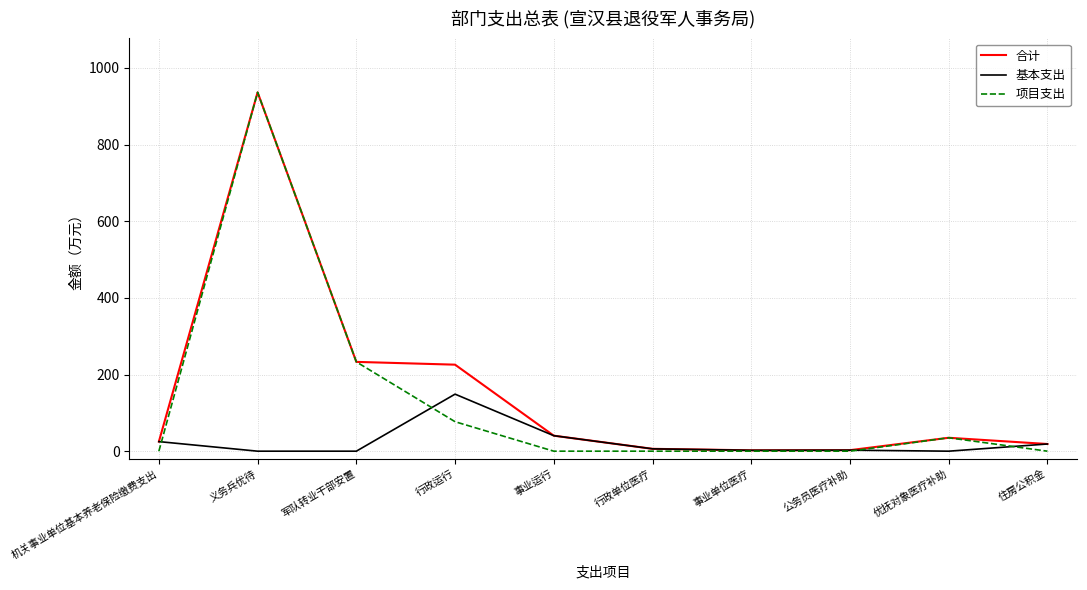

At which category is the sum across all series the highest?

义务兵优待